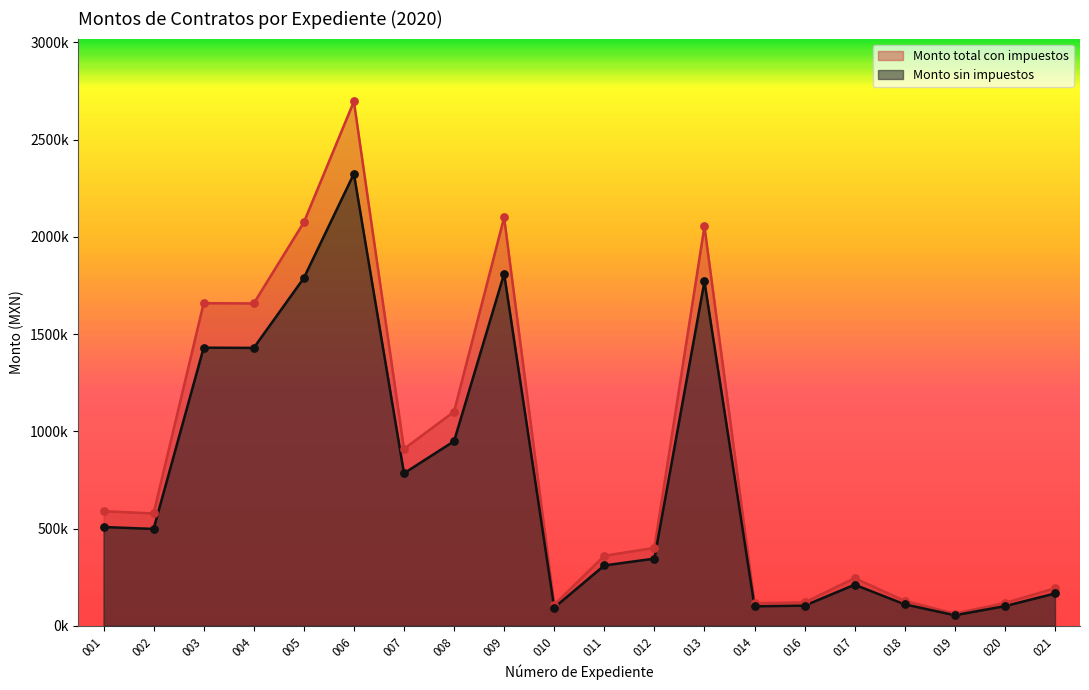

What are all the series names shown in the legend?

Monto total con impuestos, Monto sin impuestos